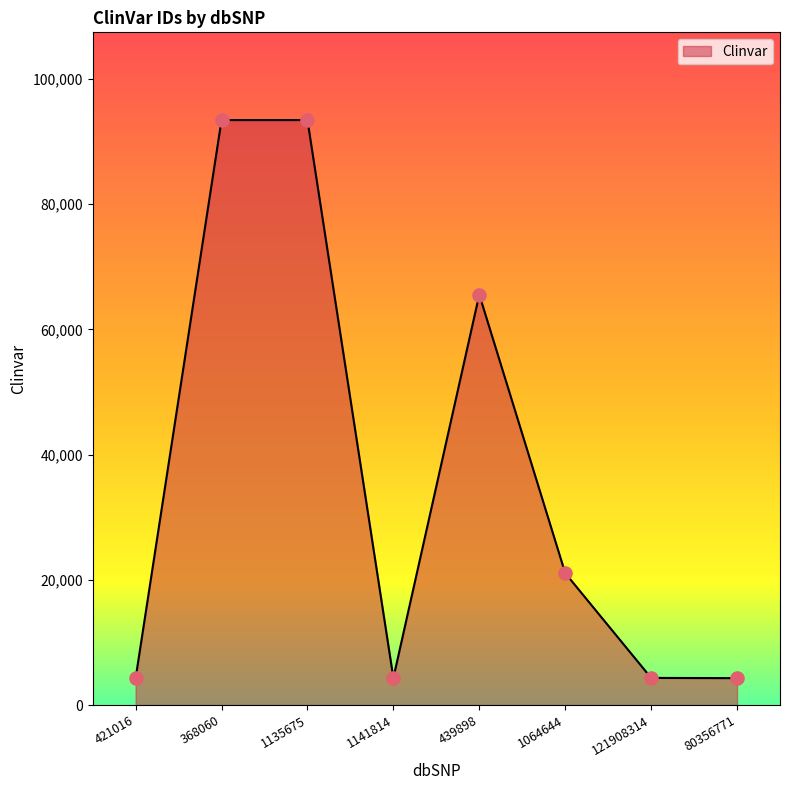

Between 439898 and 121908314, which is larger?

439898